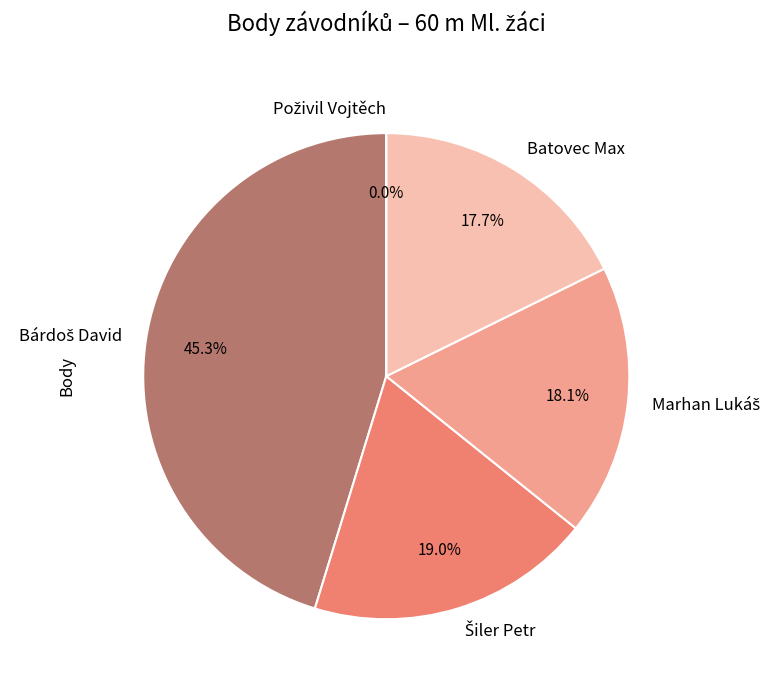

Which slice is the smallest?

Poživil Vojtěch